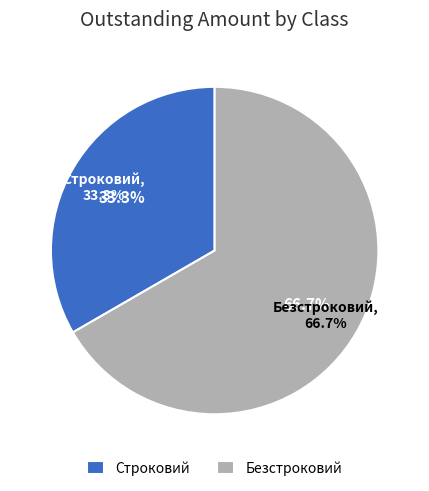

To the nearest percent, what is the difference between the Строковий and Безстроковий slice percentages?

33%